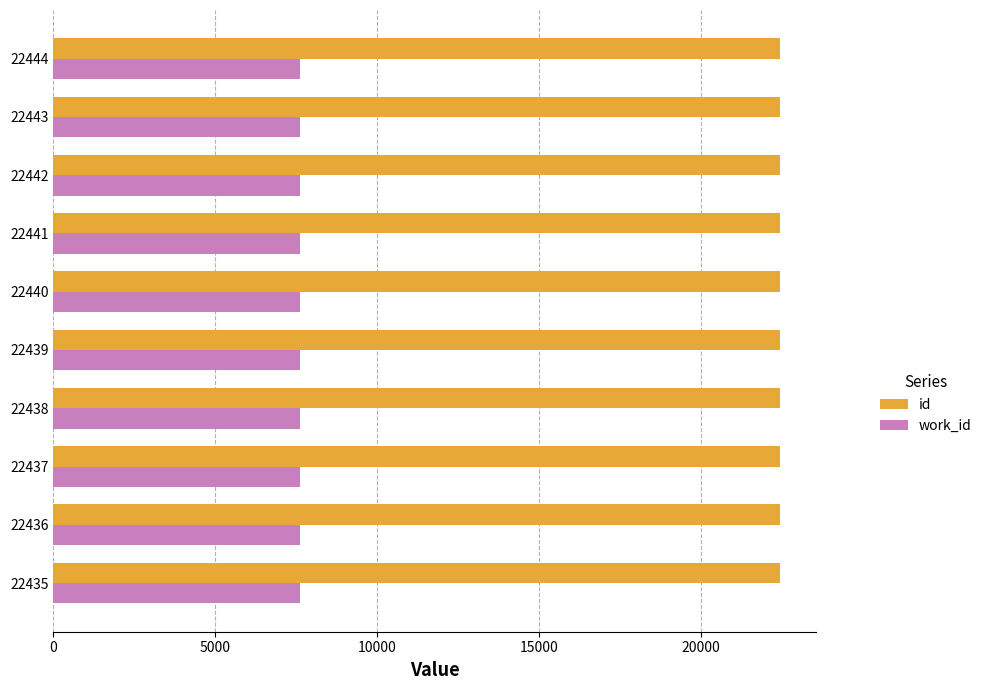

Is it true that id equals 22439 at 22439?

True